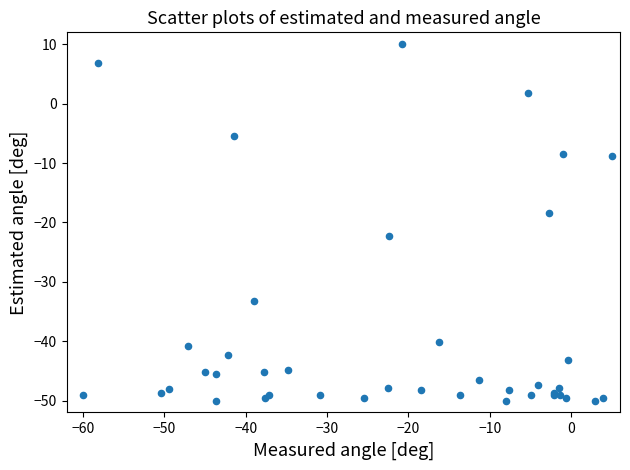

What Y value in the scatter plot is closest to -20?

-18.4